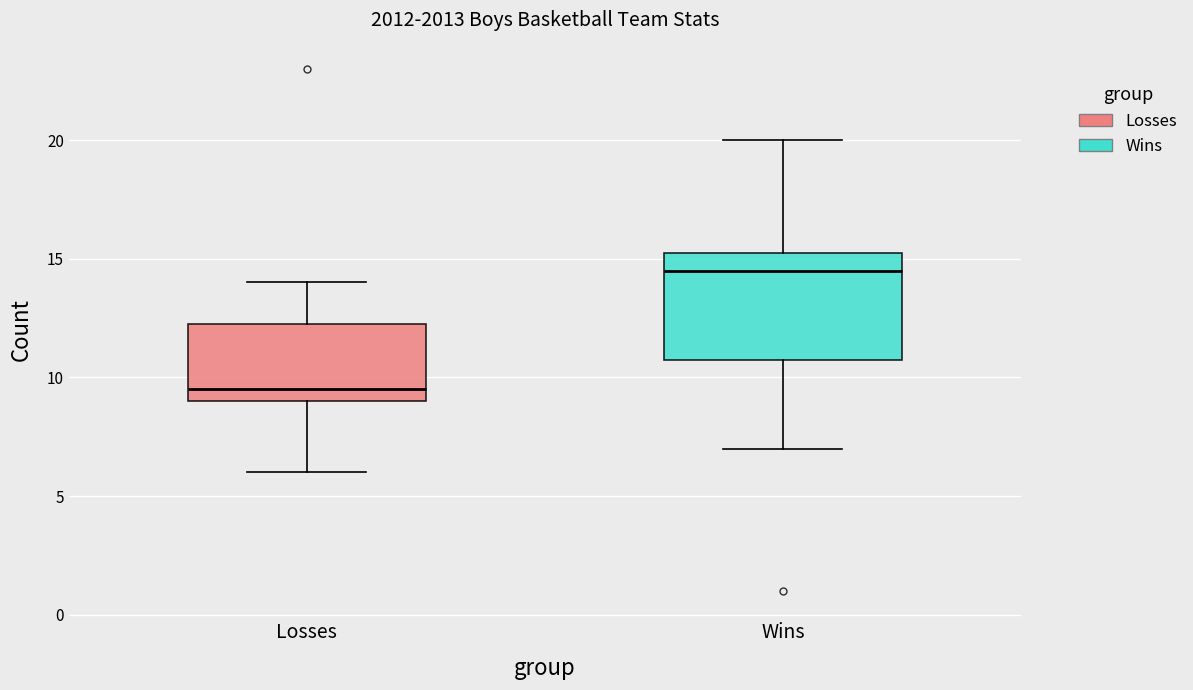

Where does the lower whisker of the box for Wins end on the y-axis? The values are not printed on the chart, so give them approximately, as read against the axis.

7.0